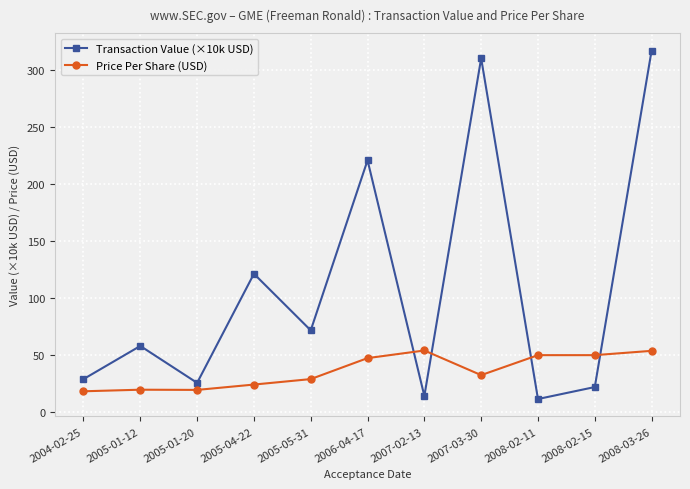

What is the label of the 9th point from the left?

2008-02-11